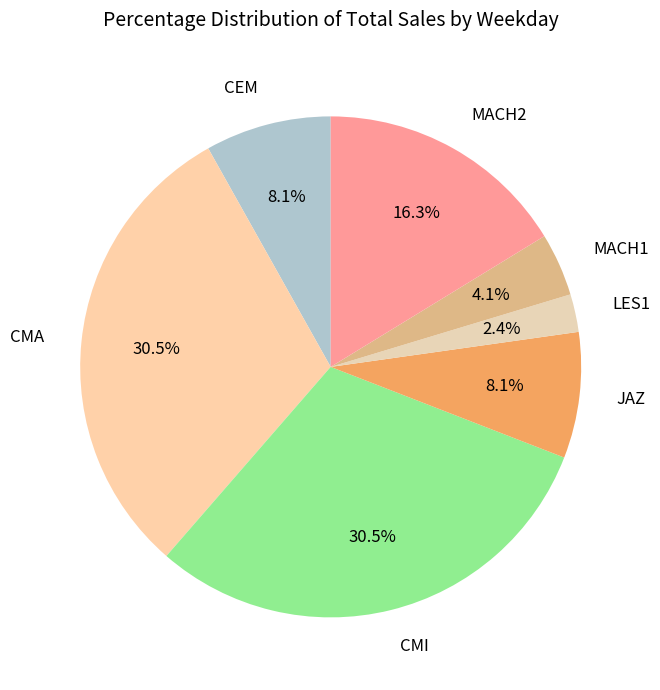

Is JAZ the majority of the pie?

No